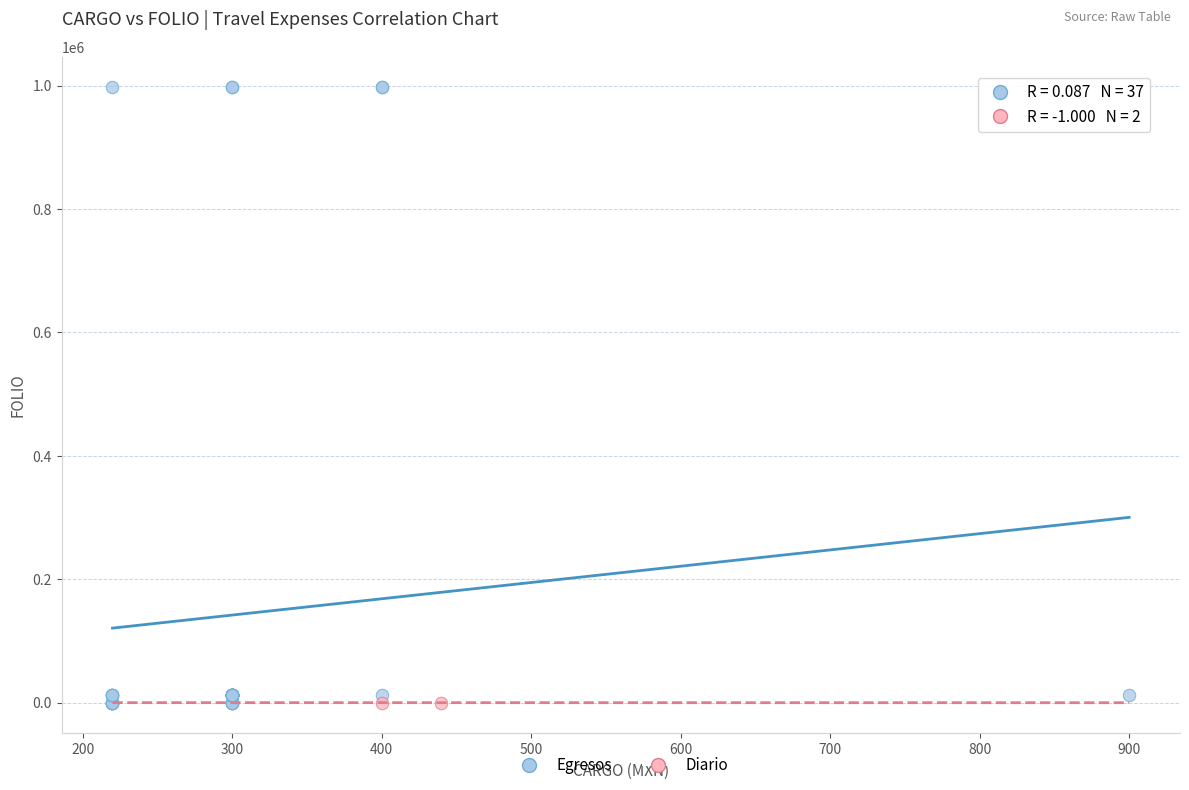

What are all the series names shown in the legend?

Egresos, Diario